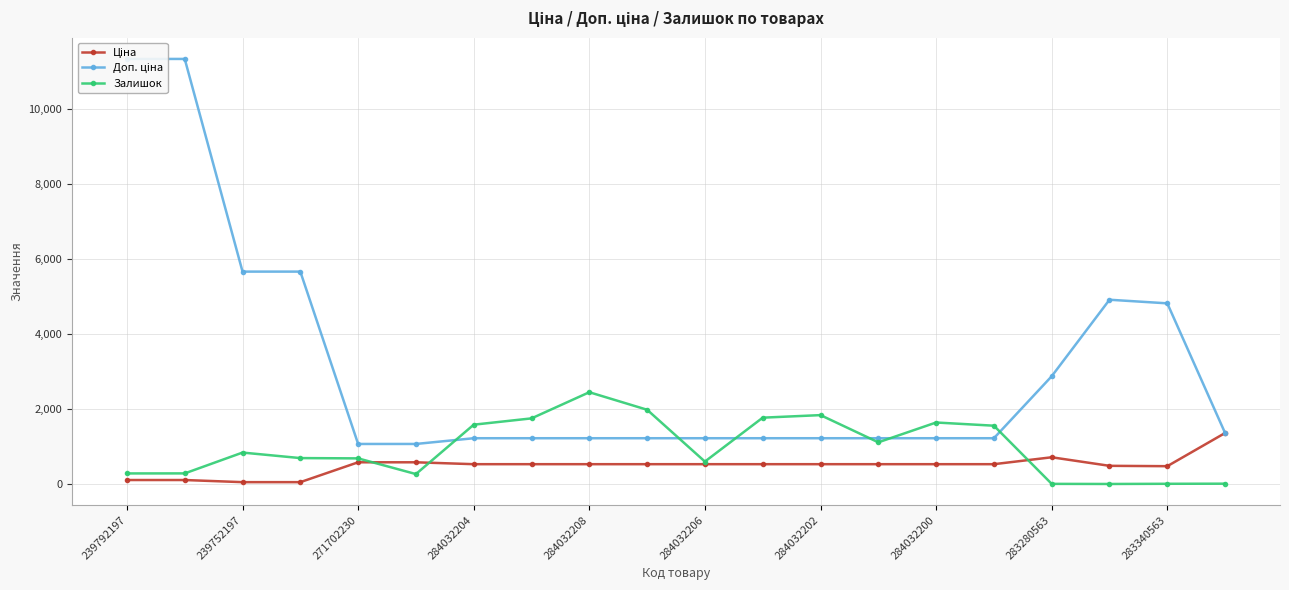

What is the value of the Доп. ціна point at the 15th from the left?

1227.2